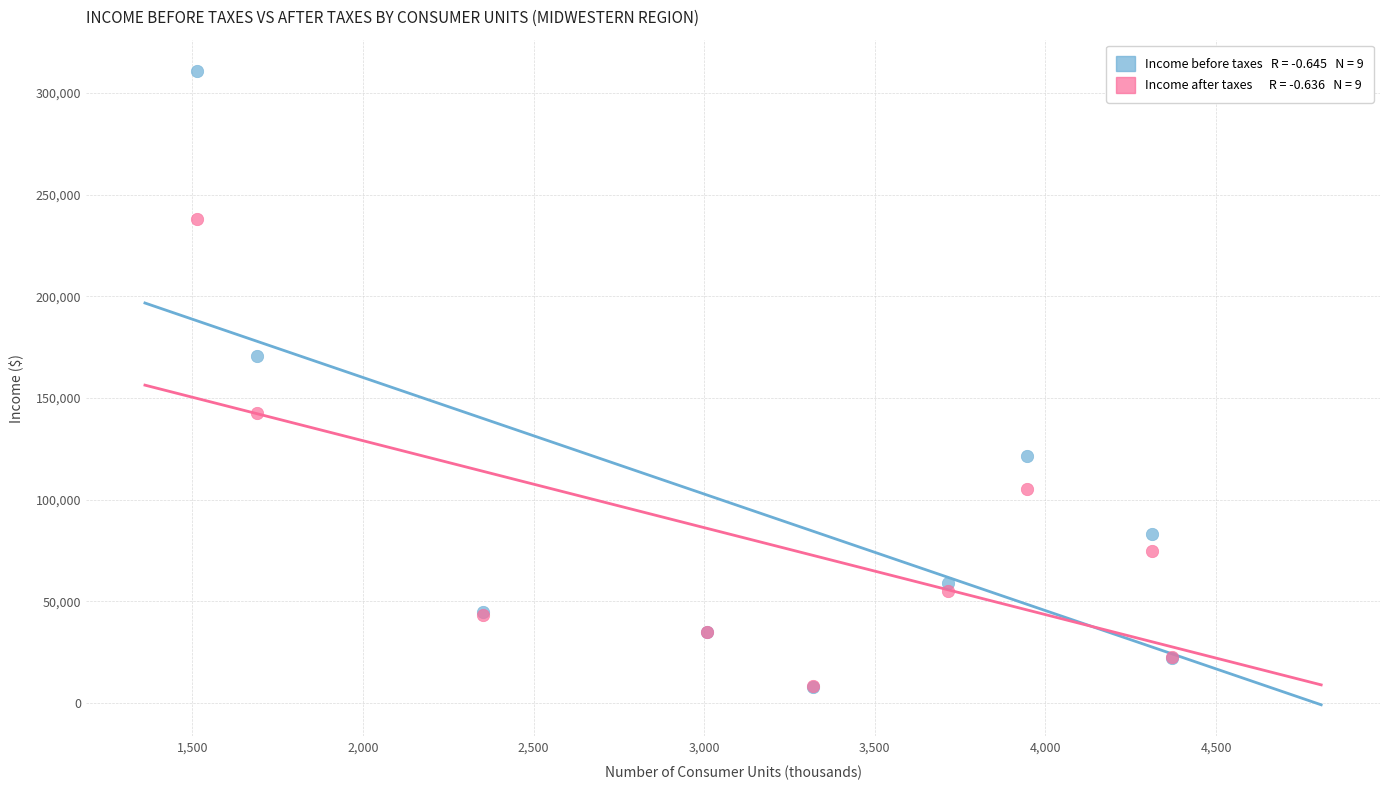

Across all series, what Y value is closest to 159309?

170767